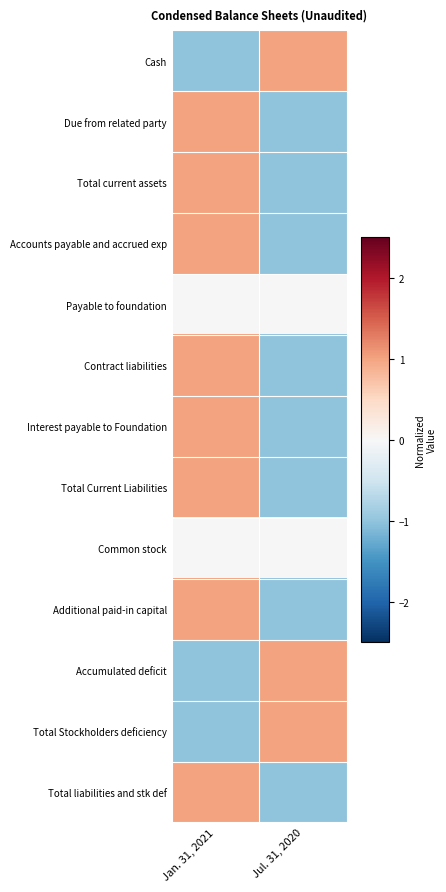

Rank the series at Jul. 31, 2020 from lowest to highest value.

Due from related party, Total current assets, Accounts payable and accrued exp, Contract liabilities, Interest payable to Foundation, Total Current Liabilities, Additional paid-in capital, Total liabilities and stk def, Payable to foundation, Common stock, Cash, Accumulated deficit, Total Stockholders deficiency